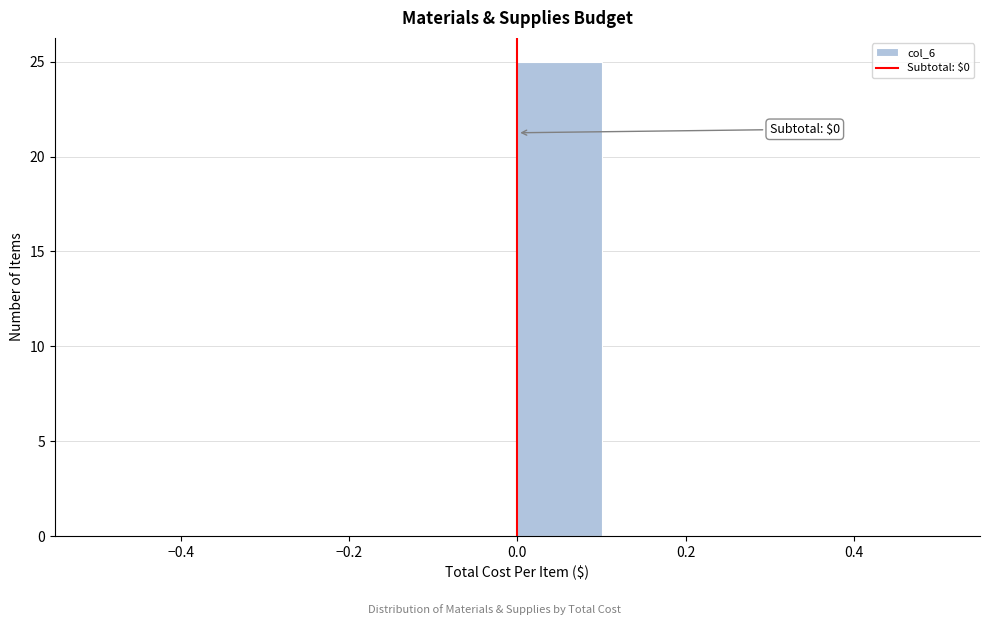

Which range on the x-axis has the tallest bar?

0.0 to 0.1